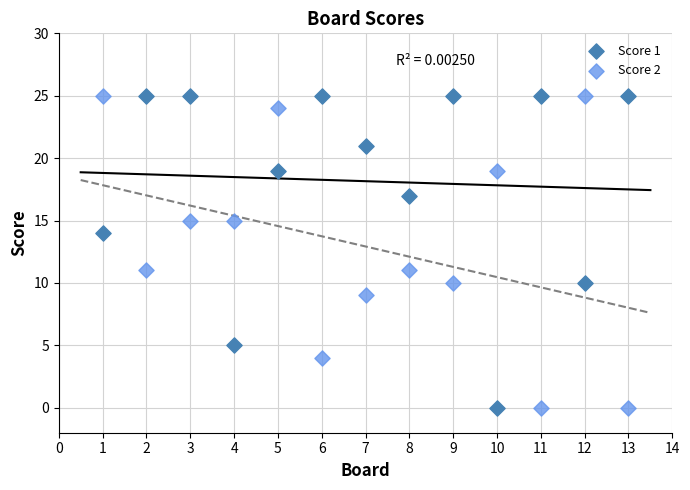

What is the X range (max minus min) for the scatter plot?

12